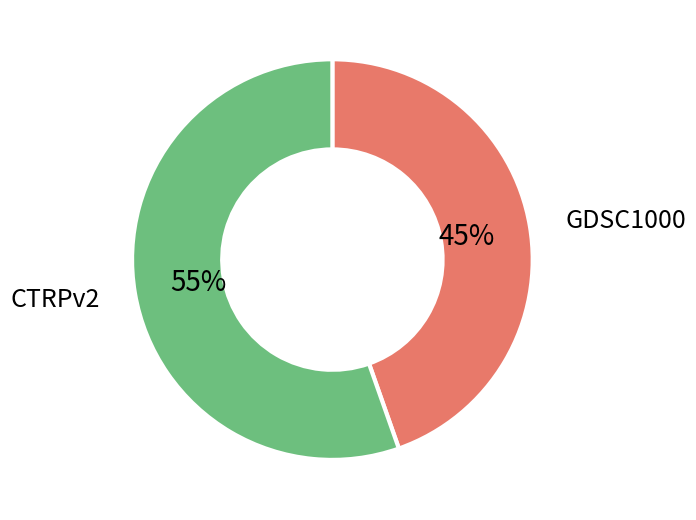

Is CTRPv2 the majority of the pie?

Yes